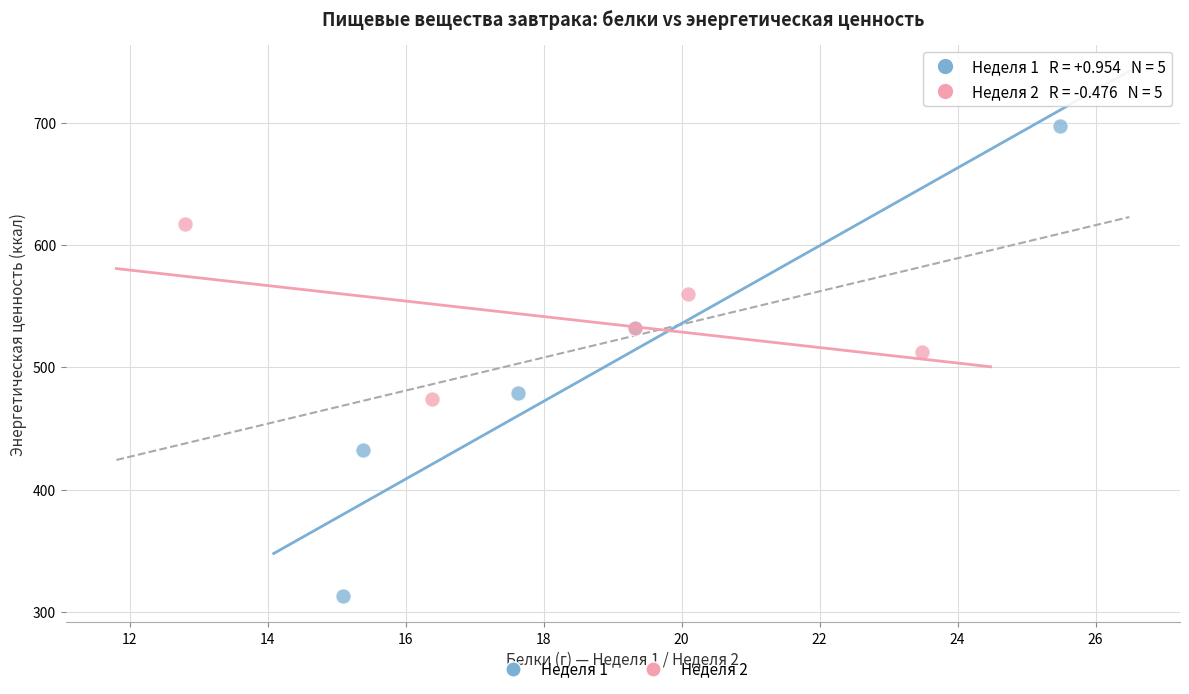

What are all the series names shown in the legend?

Неделя 1, Неделя 2